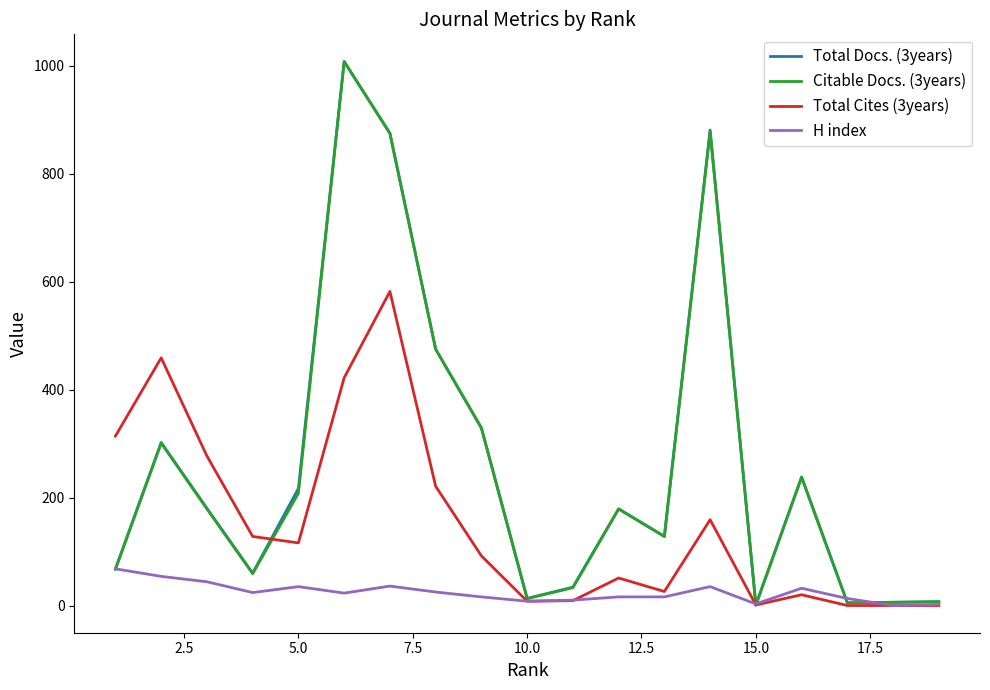

What is the maximum value for H index?

68